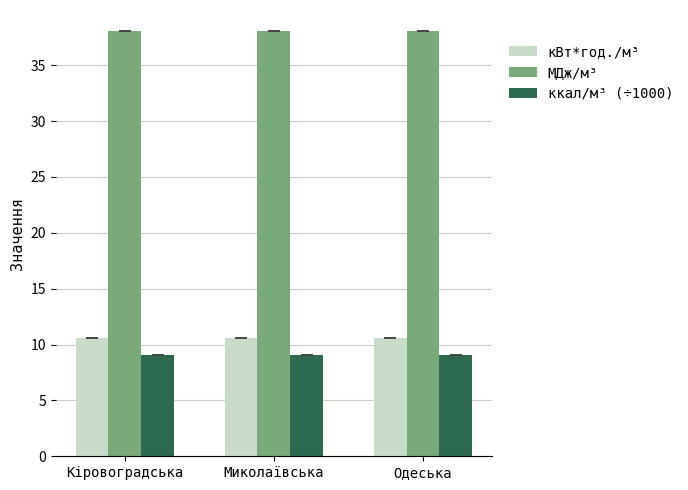

Is the value of кВт*год./м³ at Миколаївська greater than the value of МДж/м³ at Миколаївська?

No